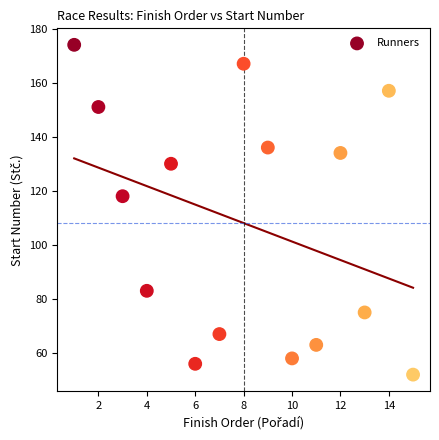

What Y value in the scatter plot is closest to 113?

118